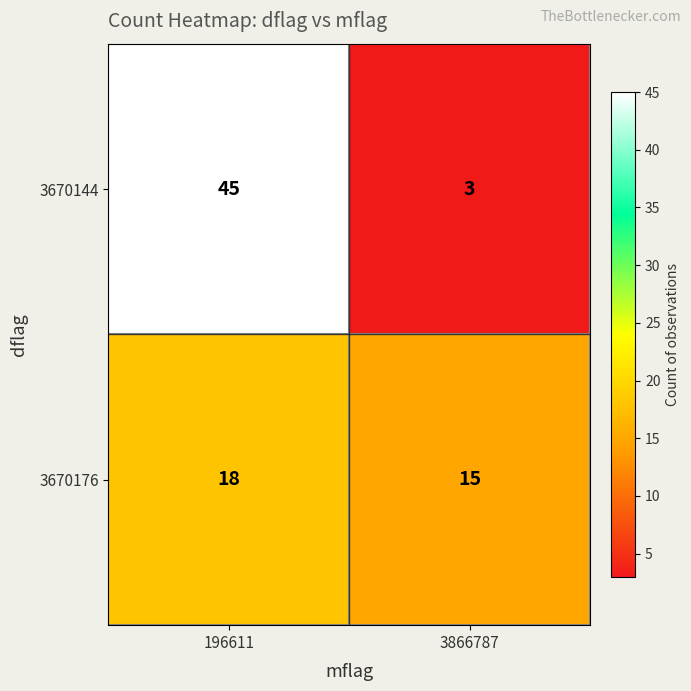

True or false: 3670144 has a value of 1 at 3866787.

False